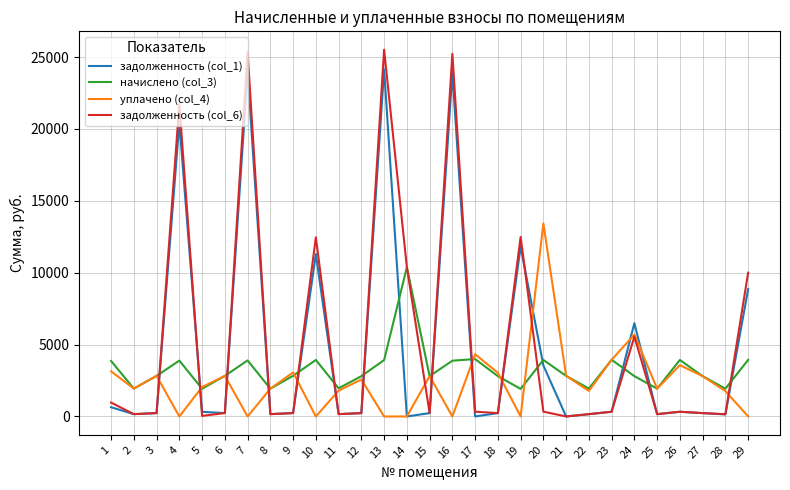

The value of задолженность (col_6) at 13 is 25513.1. True or false?

True